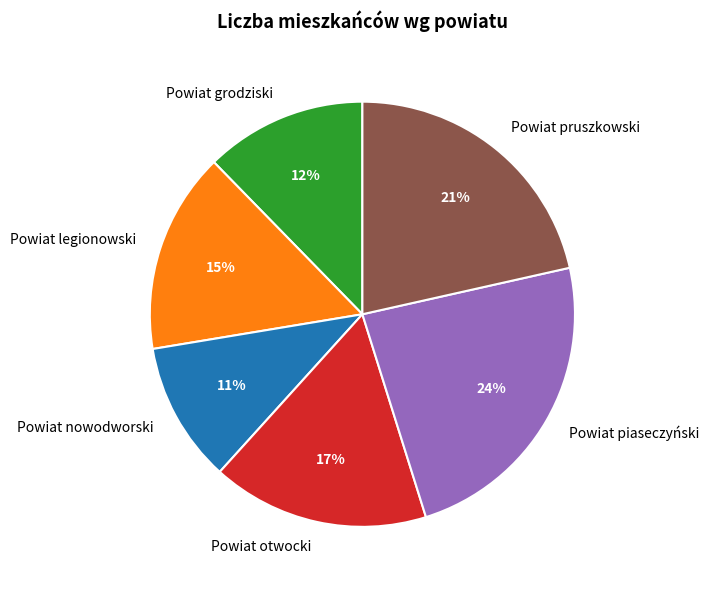

What percentage is the Powiat grodziski slice, to the nearest percent?

12%